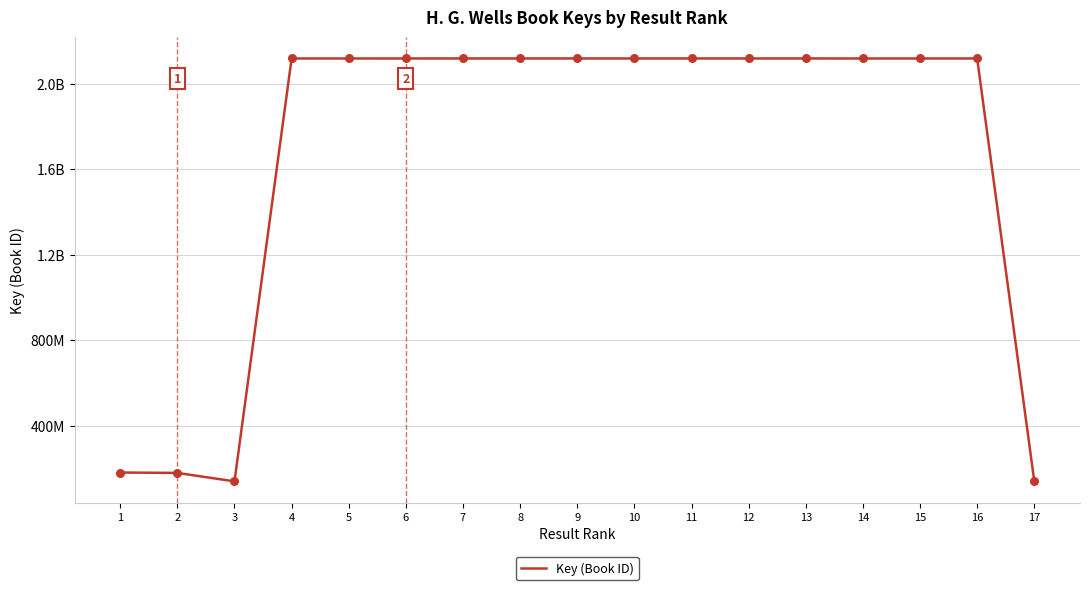

Approximately how many times larger is the value at 9 compared to 12?

1.0